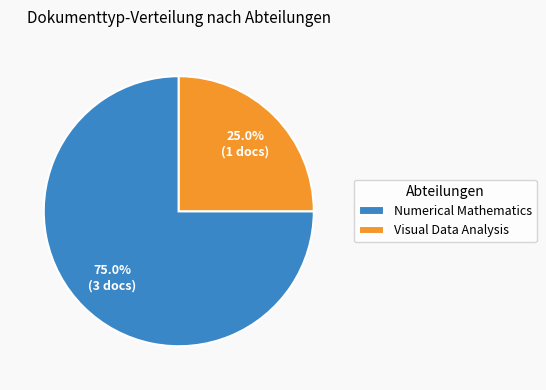

What is the smallest slice in the pie chart?

Visual Data Analysis